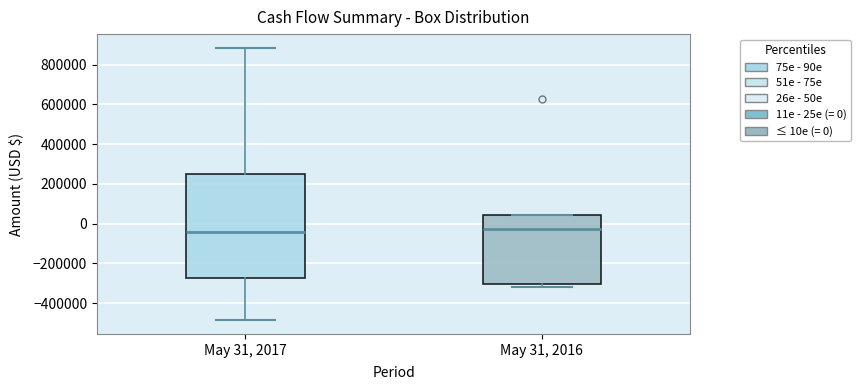

Where is the lower edge of the box for May 31, 2017 on the y-axis? The values are not printed on the chart, so give them approximately, as read against the axis.

-280000